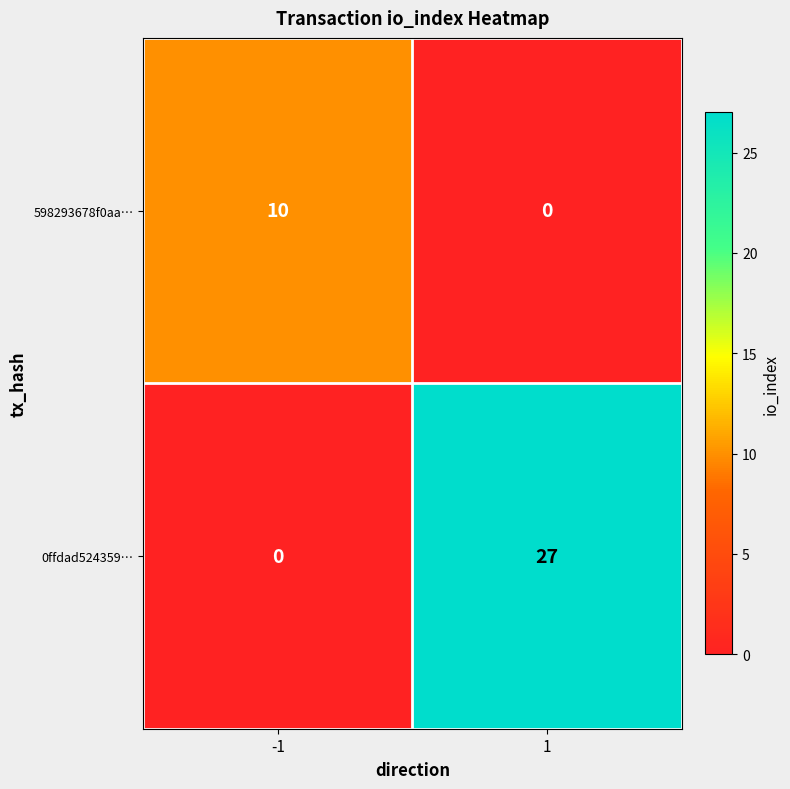

What is the approximate value of 0ffdad524359… at 1, to the nearest 10?

30